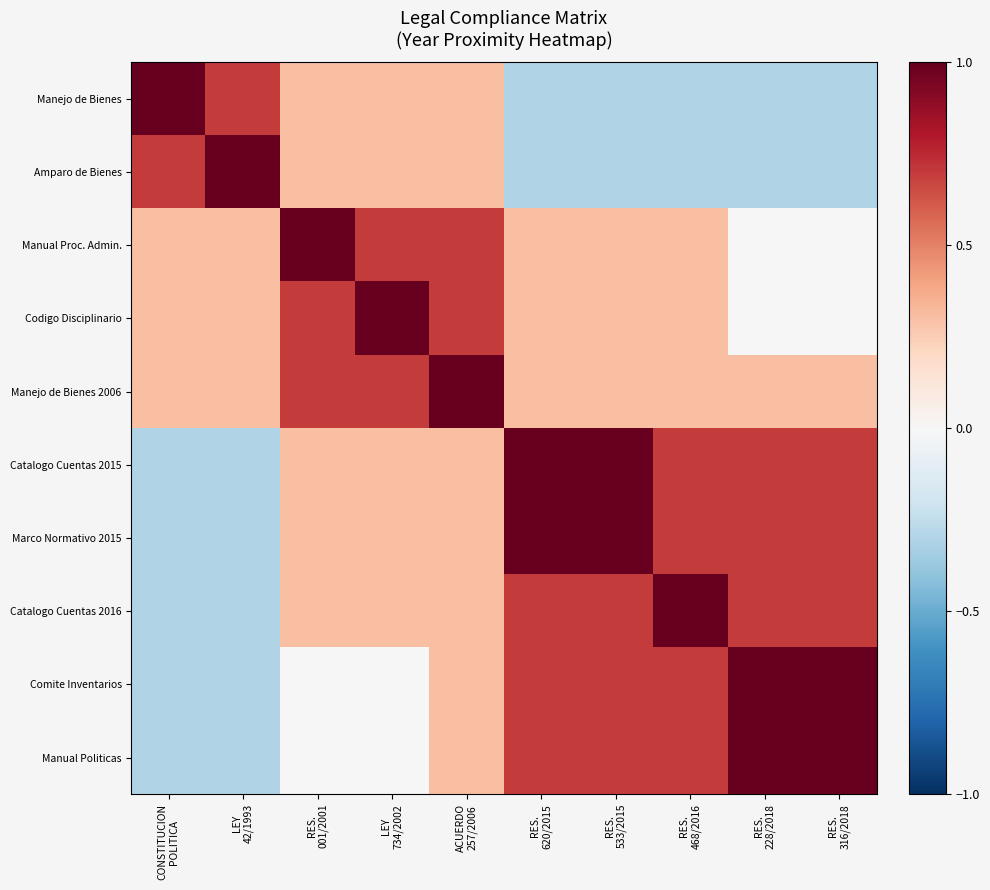

Reading left to right, list all the values displayed in this chart.

Manejo de Bienes: CONSTITUCION
POLITICA=1.0	LEY
42/1993=0.7	RES.
001/2001=0.3	LEY
734/2002=0.3	ACUERDO
257/2006=0.3	RES.
620/2015=-0.3	RES.
533/2015=-0.3	RES.
468/2016=-0.3	RES.
228/2018=-0.3	RES.
316/2018=-0.3
Amparo de Bienes: CONSTITUCION
POLITICA=0.7	LEY
42/1993=1.0	RES.
001/2001=0.3	LEY
734/2002=0.3	ACUERDO
257/2006=0.3	RES.
620/2015=-0.3	RES.
533/2015=-0.3	RES.
468/2016=-0.3	RES.
228/2018=-0.3	RES.
316/2018=-0.3
Manual Proc. Admin.: CONSTITUCION
POLITICA=0.3	LEY
42/1993=0.3	RES.
001/2001=1.0	LEY
734/2002=0.7	ACUERDO
257/2006=0.7	RES.
620/2015=0.3	RES.
533/2015=0.3	RES.
468/2016=0.3	RES.
228/2018=0.0	RES.
316/2018=0.0
Codigo Disciplinario: CONSTITUCION
POLITICA=0.3	LEY
42/1993=0.3	RES.
001/2001=0.7	LEY
734/2002=1.0	ACUERDO
257/2006=0.7	RES.
620/2015=0.3	RES.
533/2015=0.3	RES.
468/2016=0.3	RES.
228/2018=0.0	RES.
316/2018=0.0
Manejo de Bienes 2006: CONSTITUCION
POLITICA=0.3	LEY
42/1993=0.3	RES.
001/2001=0.7	LEY
734/2002=0.7	ACUERDO
257/2006=1.0	RES.
620/2015=0.3	RES.
533/2015=0.3	RES.
468/2016=0.3	RES.
228/2018=0.3	RES.
316/2018=0.3
Catalogo Cuentas 2015: CONSTITUCION
POLITICA=-0.3	LEY
42/1993=-0.3	RES.
001/2001=0.3	LEY
734/2002=0.3	ACUERDO
257/2006=0.3	RES.
620/2015=1.0	RES.
533/2015=1.0	RES.
468/2016=0.7	RES.
228/2018=0.7	RES.
316/2018=0.7
Marco Normativo 2015: CONSTITUCION
POLITICA=-0.3	LEY
42/1993=-0.3	RES.
001/2001=0.3	LEY
734/2002=0.3	ACUERDO
257/2006=0.3	RES.
620/2015=1.0	RES.
533/2015=1.0	RES.
468/2016=0.7	RES.
228/2018=0.7	RES.
316/2018=0.7
Catalogo Cuentas 2016: CONSTITUCION
POLITICA=-0.3	LEY
42/1993=-0.3	RES.
001/2001=0.3	LEY
734/2002=0.3	ACUERDO
257/2006=0.3	RES.
620/2015=0.7	RES.
533/2015=0.7	RES.
468/2016=1.0	RES.
228/2018=0.7	RES.
316/2018=0.7
Comite Inventarios: CONSTITUCION
POLITICA=-0.3	LEY
42/1993=-0.3	RES.
001/2001=0.0	LEY
734/2002=0.0	ACUERDO
257/2006=0.3	RES.
620/2015=0.7	RES.
533/2015=0.7	RES.
468/2016=0.7	RES.
228/2018=1.0	RES.
316/2018=1.0
Manual Politicas: CONSTITUCION
POLITICA=-0.3	LEY
42/1993=-0.3	RES.
001/2001=0.0	LEY
734/2002=0.0	ACUERDO
257/2006=0.3	RES.
620/2015=0.7	RES.
533/2015=0.7	RES.
468/2016=0.7	RES.
228/2018=1.0	RES.
316/2018=1.0